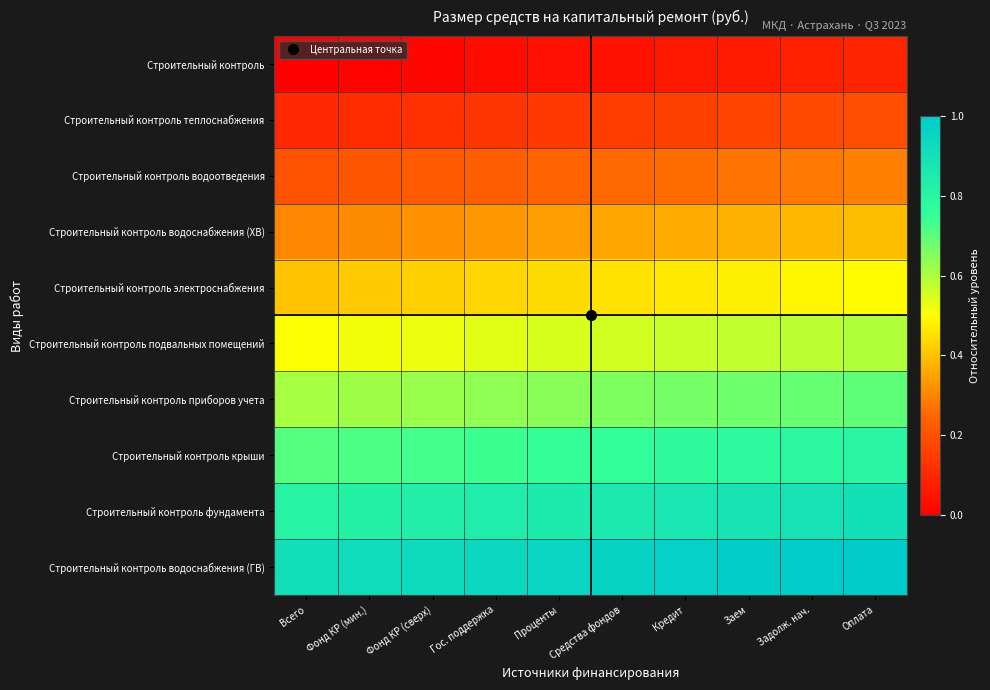

Rank the series by their maximum value, from highest to lowest.

Строительный контроль водоснабжения (ГВ), Строительный контроль фундамента, Строительный контроль крыши, Строительный контроль приборов учета, Строительный контроль подвальных помещений, Строительный контроль электроснабжения, Строительный контроль водоснабжения (ХВ), Строительный контроль водоотведения, Строительный контроль теплоснабжения, Строительный контроль